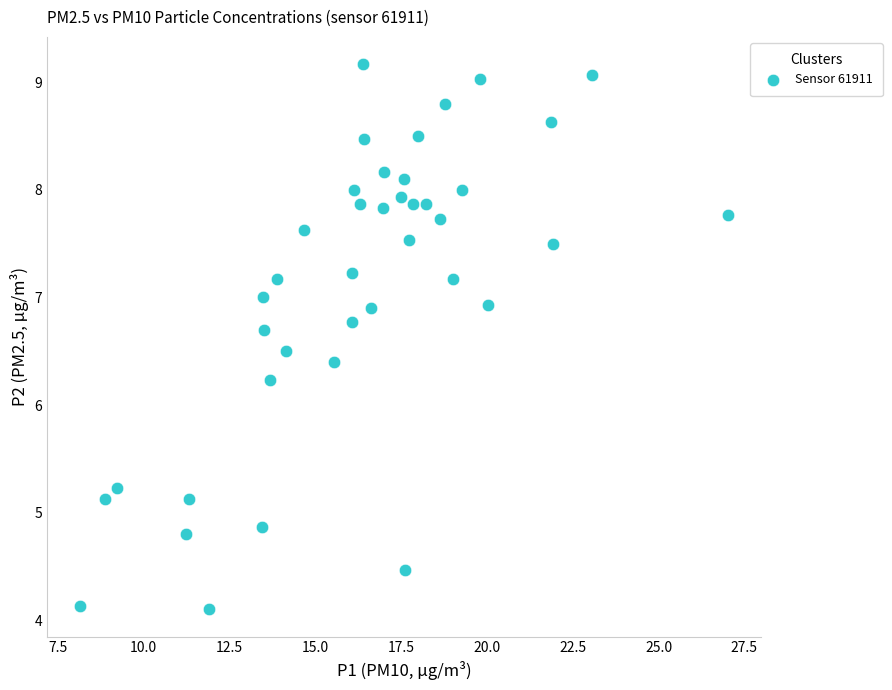

What Y value in the scatter plot is closest to 6?

6.2